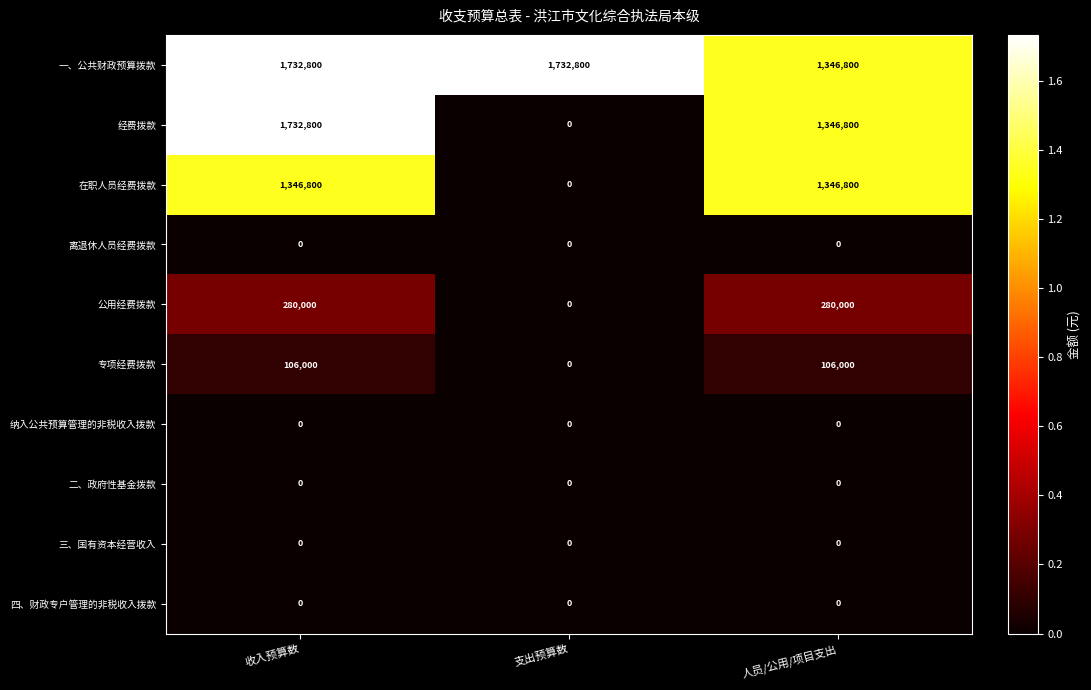

Which series has the largest range (max minus min)?

经费拨款